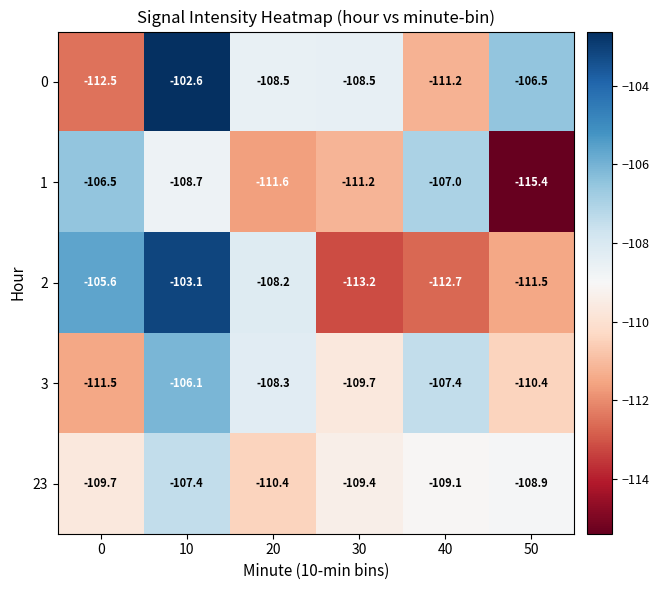

What is the difference between the second highest and second lowest values in the 23 series?

0.8